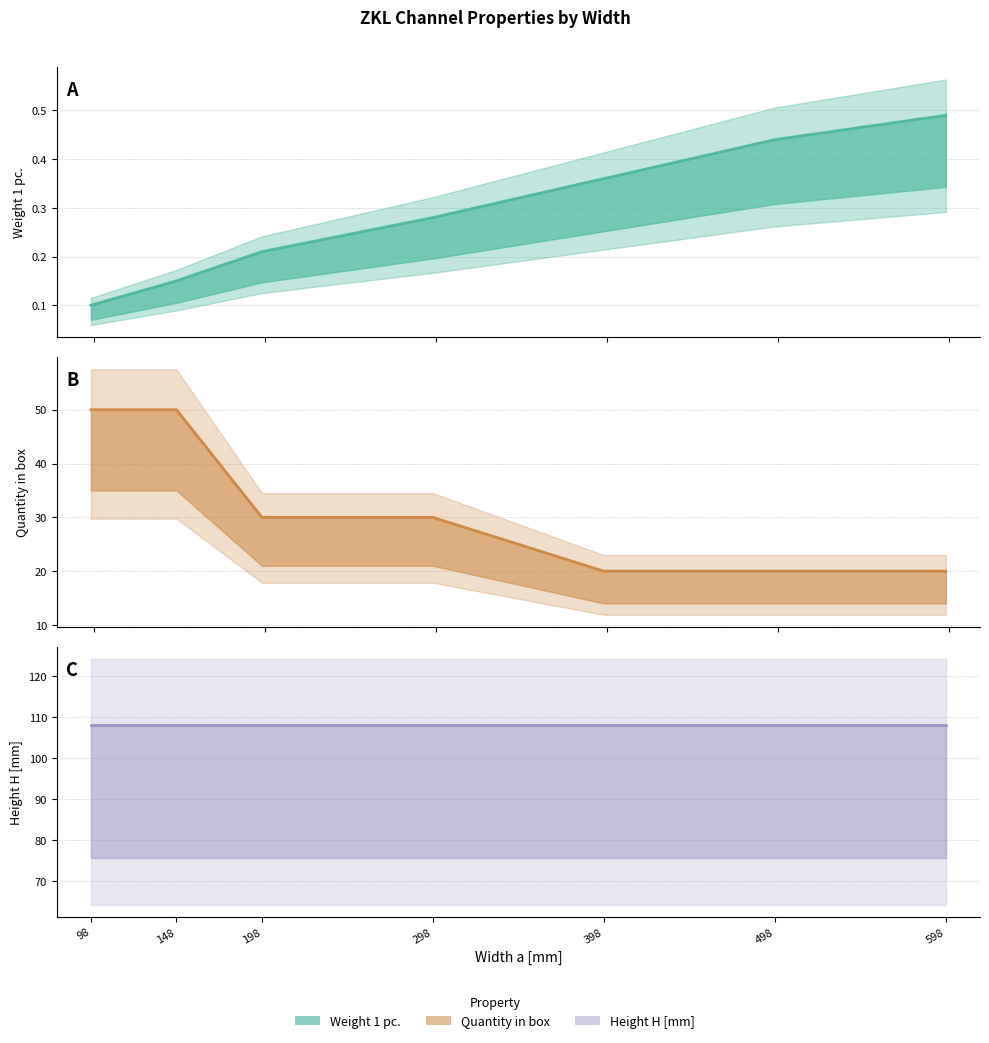

Is the value of Weight 1 pc. at 98 greater than the value of Quantity in box at 148?

No